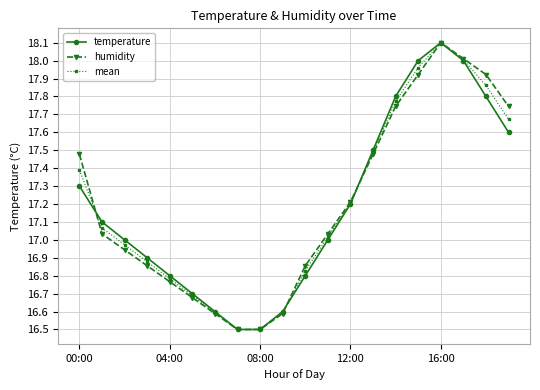

What is the value of the humidity point at the 9th from the left?

16.5